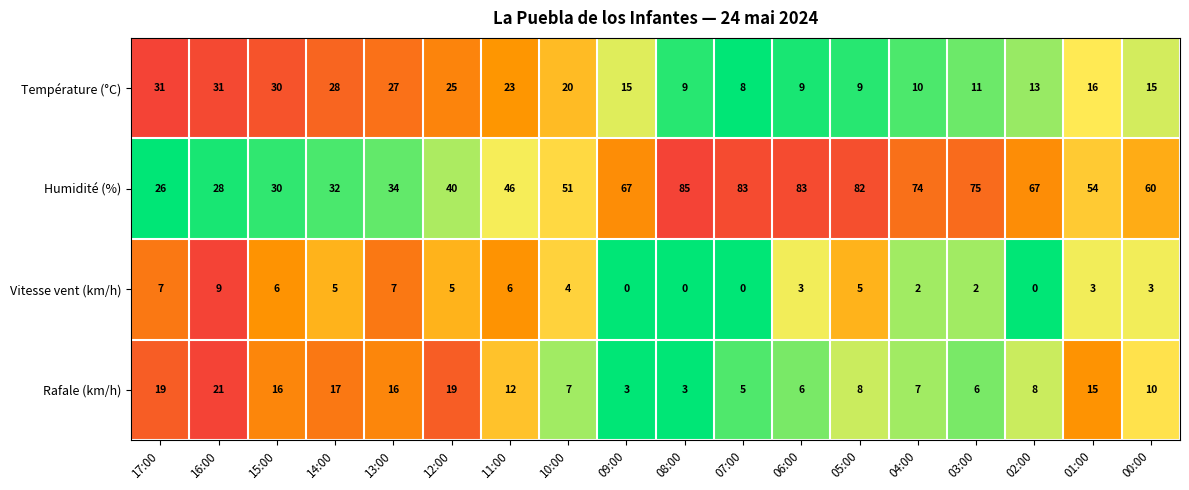

What is the difference between the maximum and second lowest values in the Humidité (%) series?

57